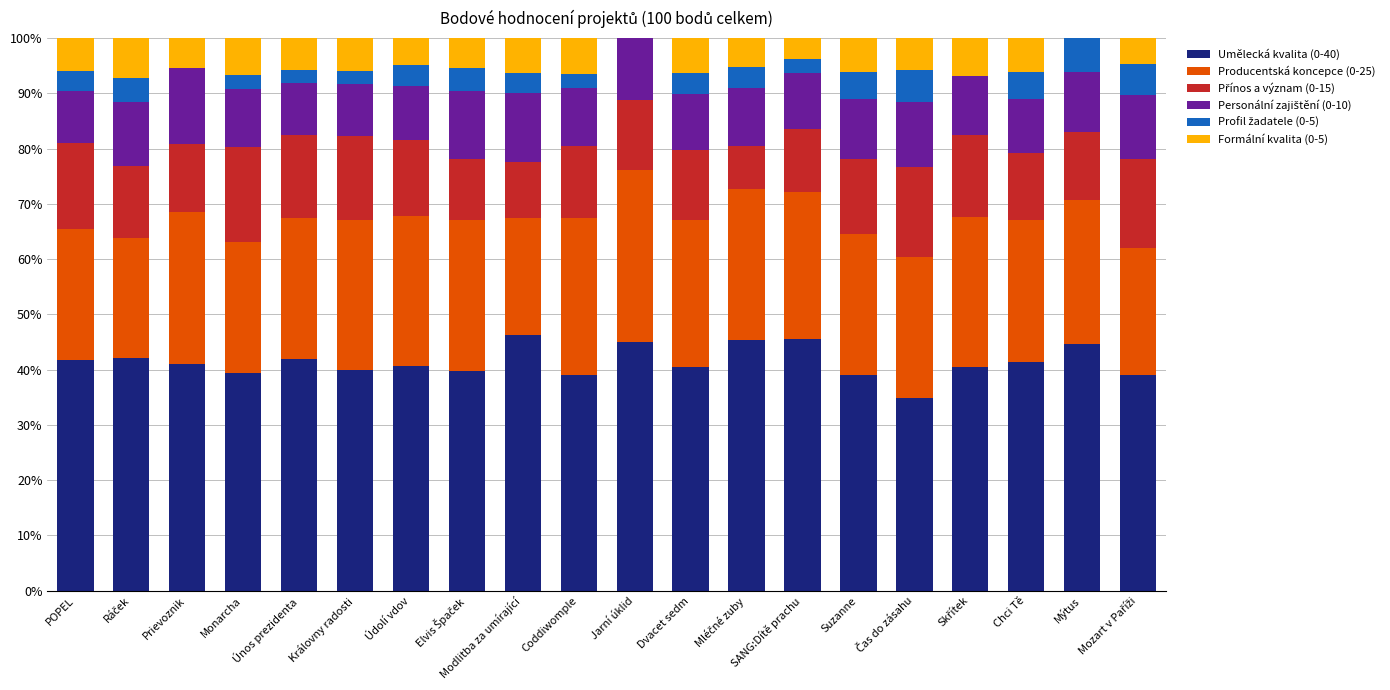

Which series changed the most between POPEL and Údolí vdov?

Producentská koncepce (0-25)